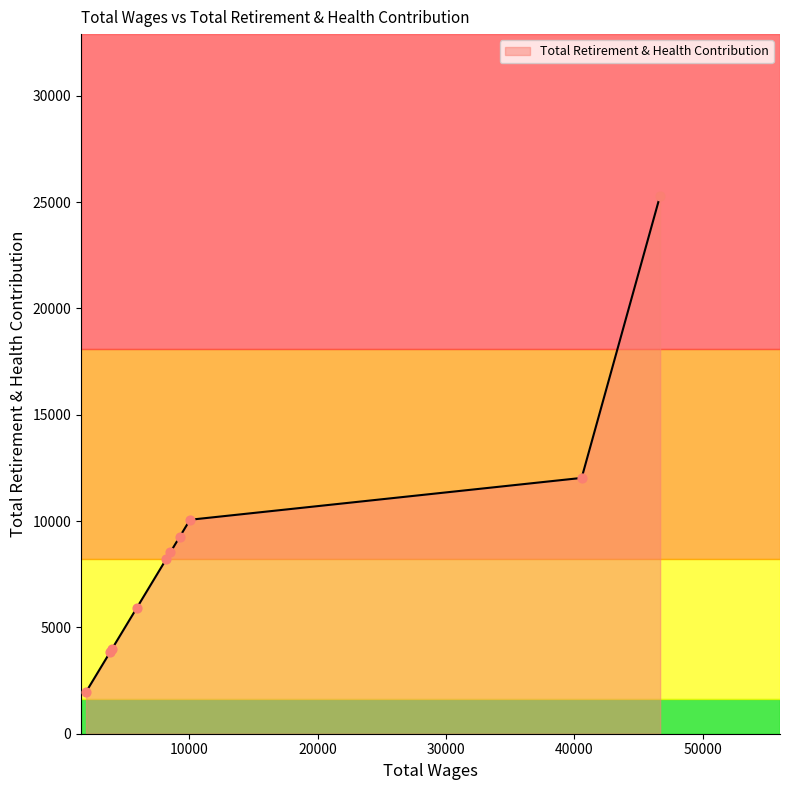

What is the difference between the maximum and minimum values?

23342